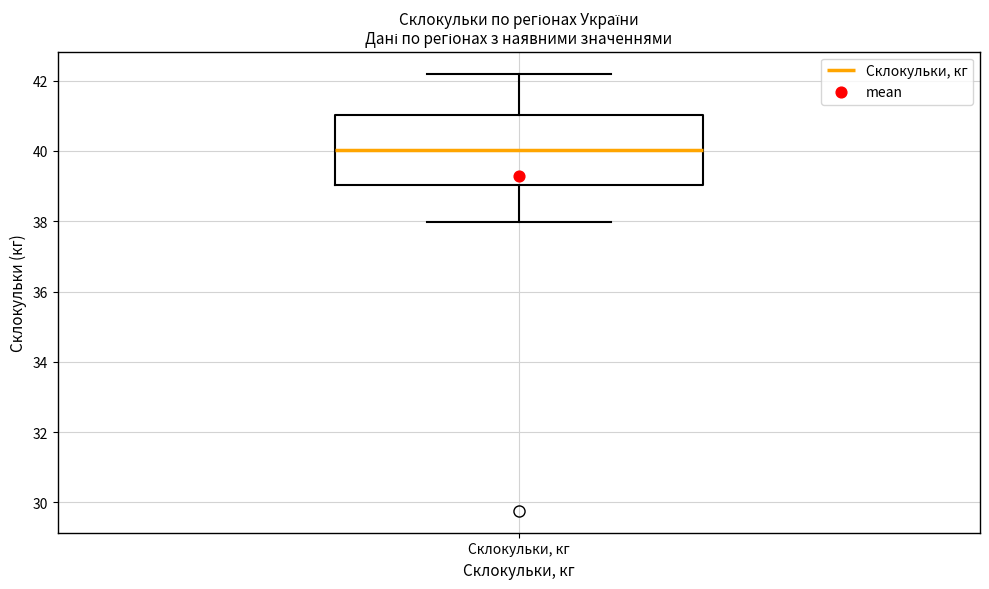

Transcribe this box plot: give where the median line is, the range the box spans, and where the two whiskers end, as read against the y-axis. The values are not printed on the chart, so give them approximately, as read against the axis.

median 40.0, box 39.0 to 41.0, whiskers 38.0 to 42.2